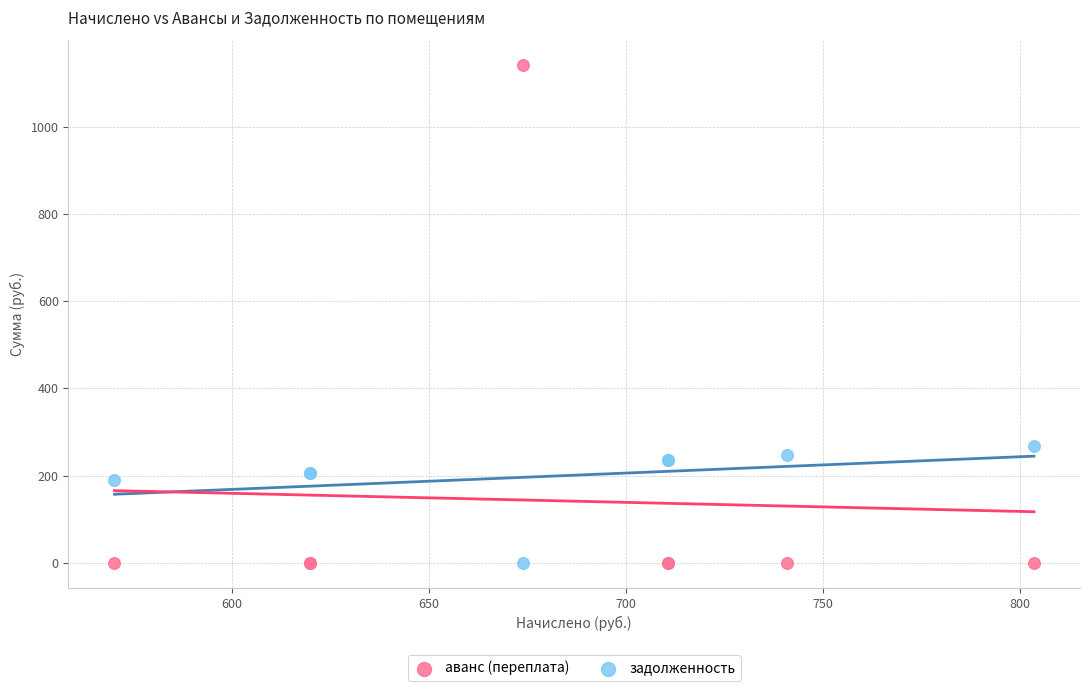

Across all series, what Y value is closest to 571?

267.8